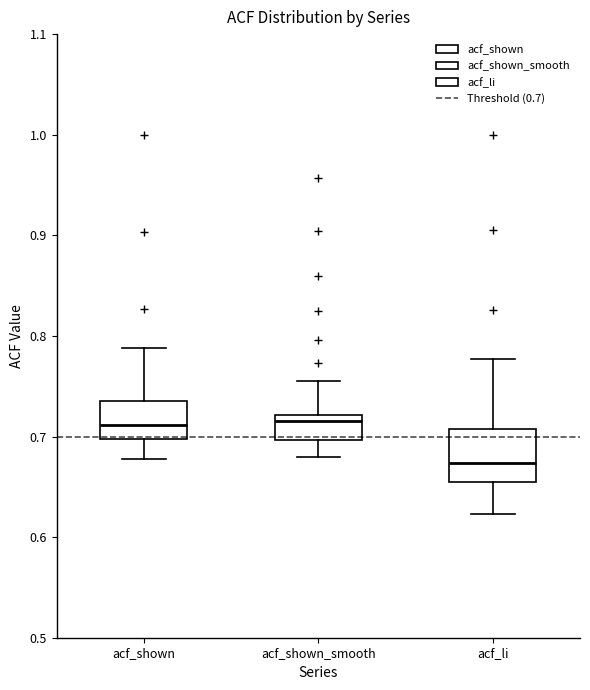

Where is the lower edge of the box for acf_shown on the y-axis? The values are not printed on the chart, so give them approximately, as read against the axis.

0.70